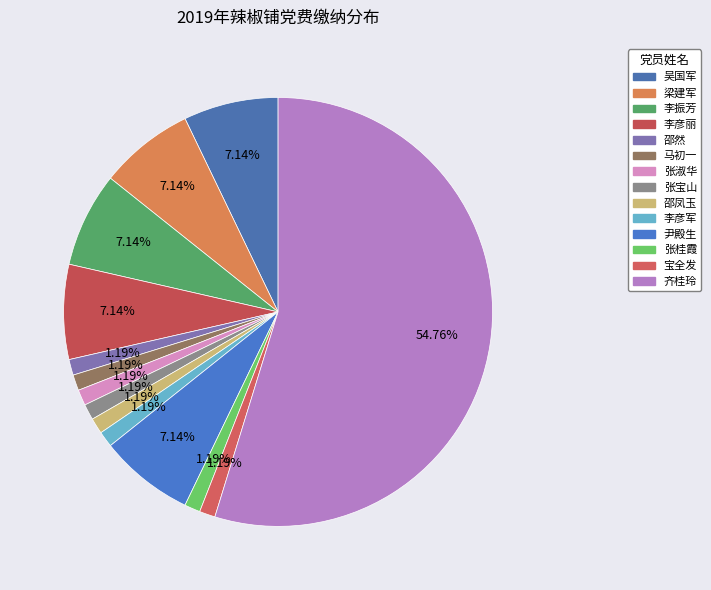

Rank the categories by value from lowest to highest.

邵然, 马初一, 张淑华, 张宝山, 邵凤玉, 李彦军, 张桂霞, 宝全发, 吴国军, 梁建军, 李振芳, 李彦丽, 尹殿生, 齐桂玲